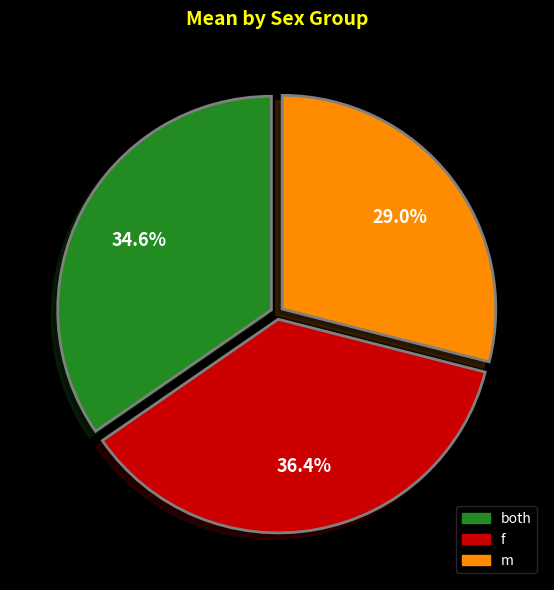

Count the number of slices in the pie.

3